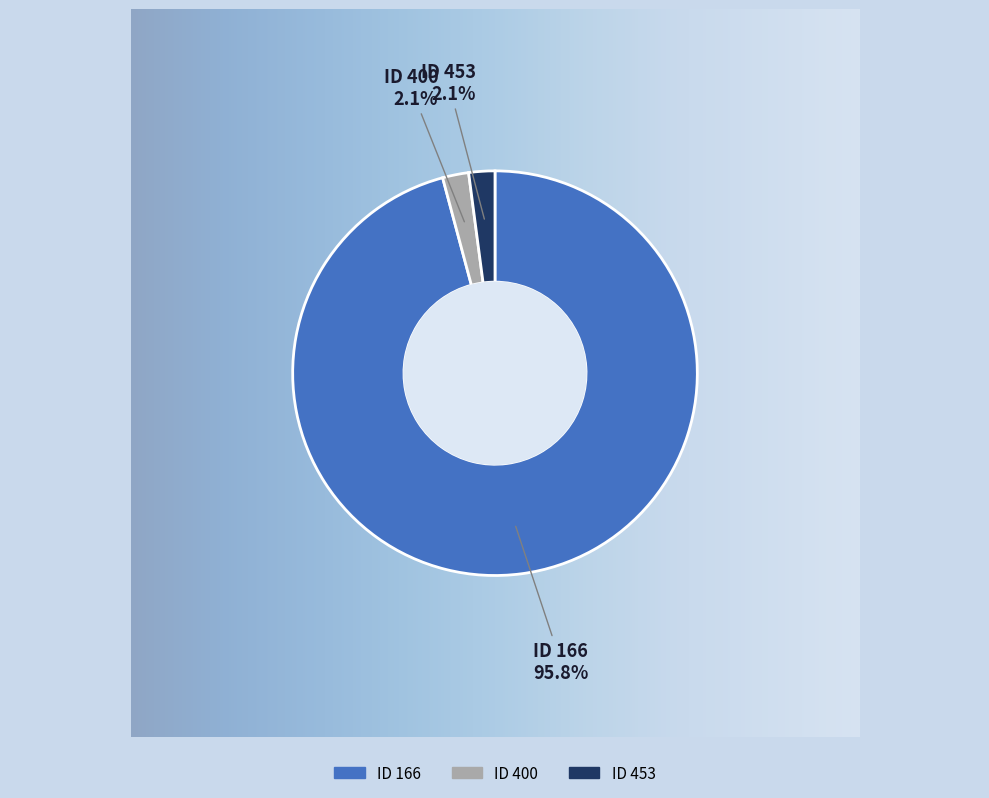

Rank the categories by value from highest to lowest.

166, 400, 453